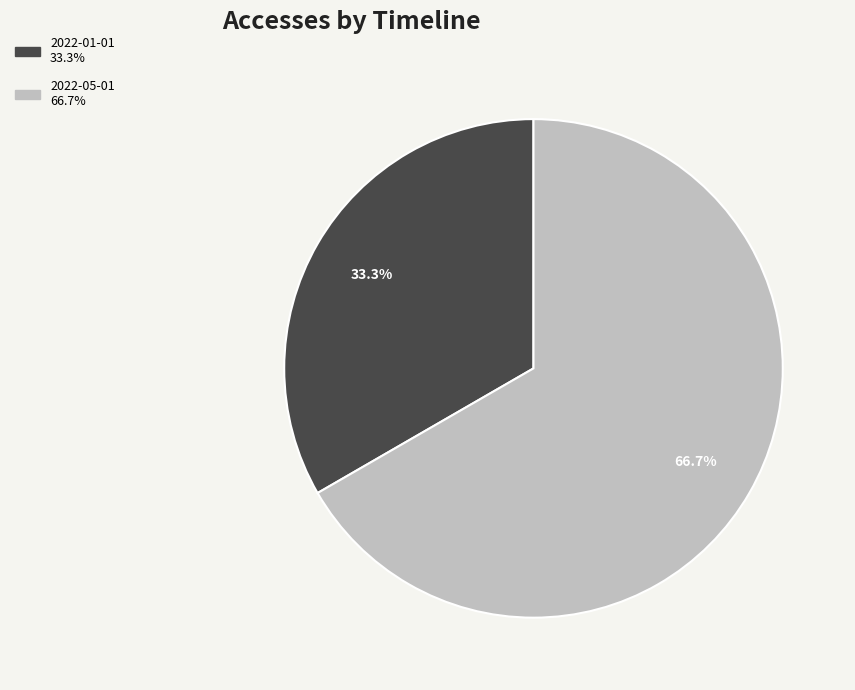

Does any single category account for the majority?

Yes